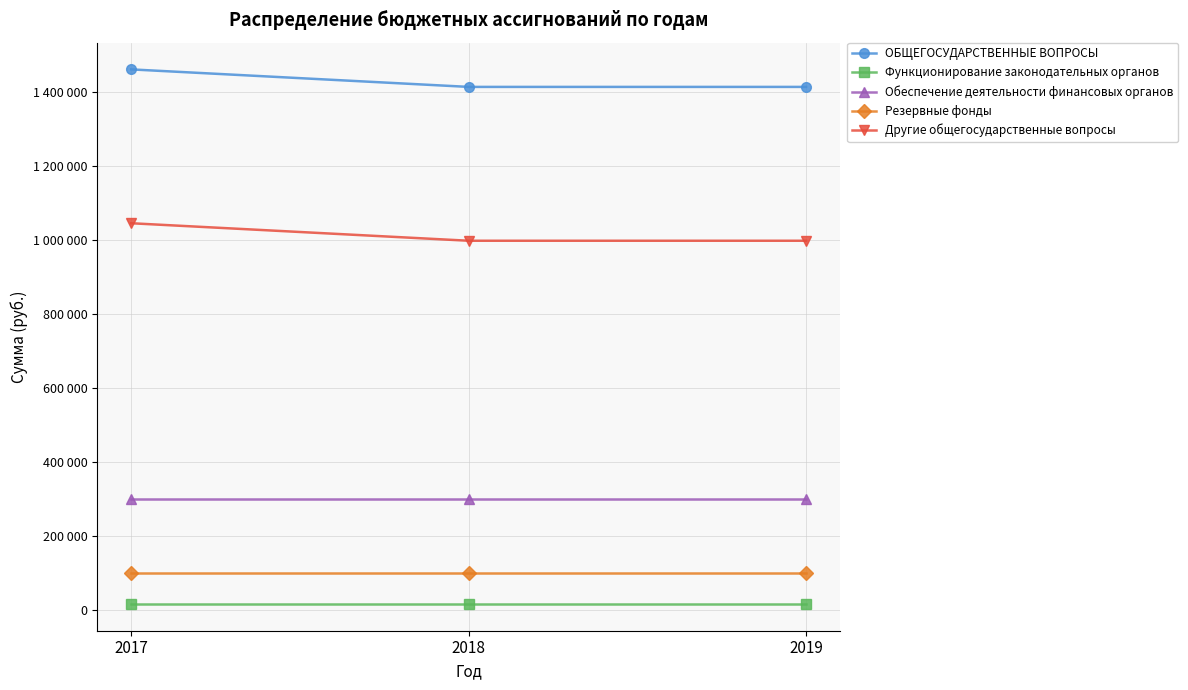

At which category is the sum across all series the highest?

2017